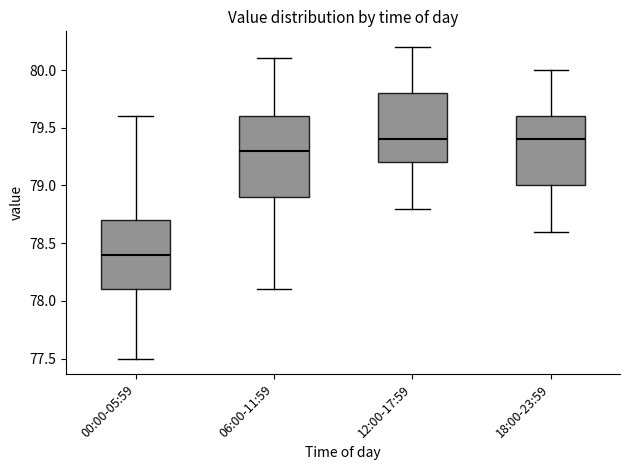

Where does the lower whisker of the box for 18:00-23:59 end on the y-axis? The values are not printed on the chart, so give them approximately, as read against the axis.

78.6